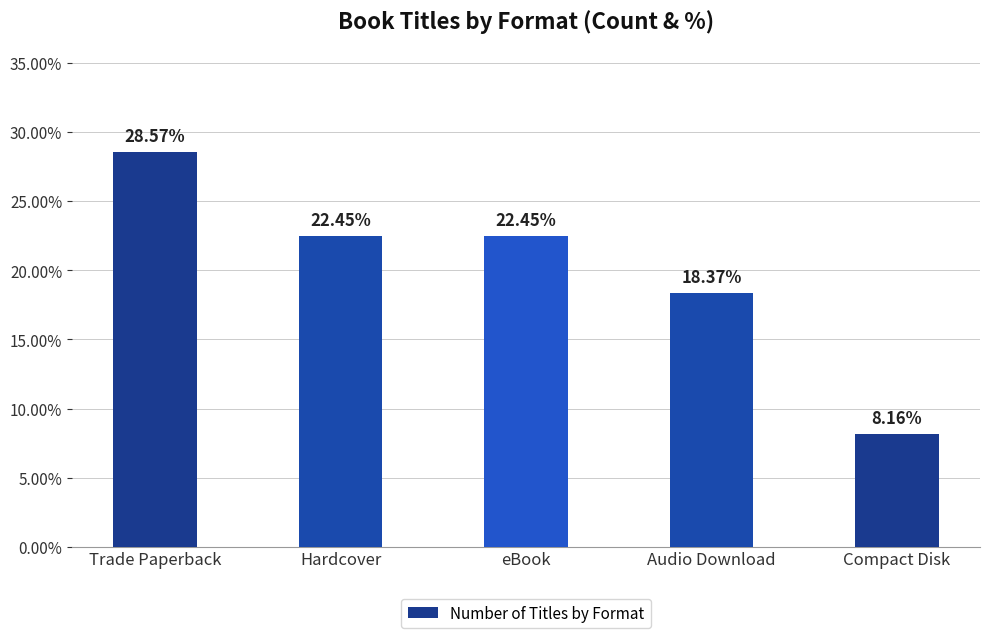

Which label corresponds to the smallest value in the chart?

Compact Disk